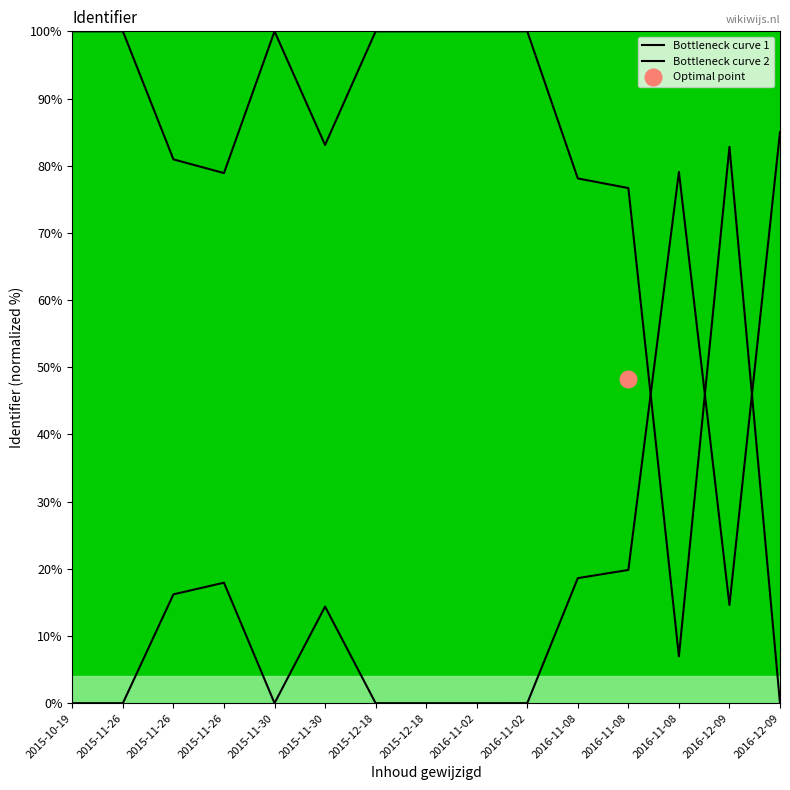

What is the total value across all series at 2015-12-18?

100.0